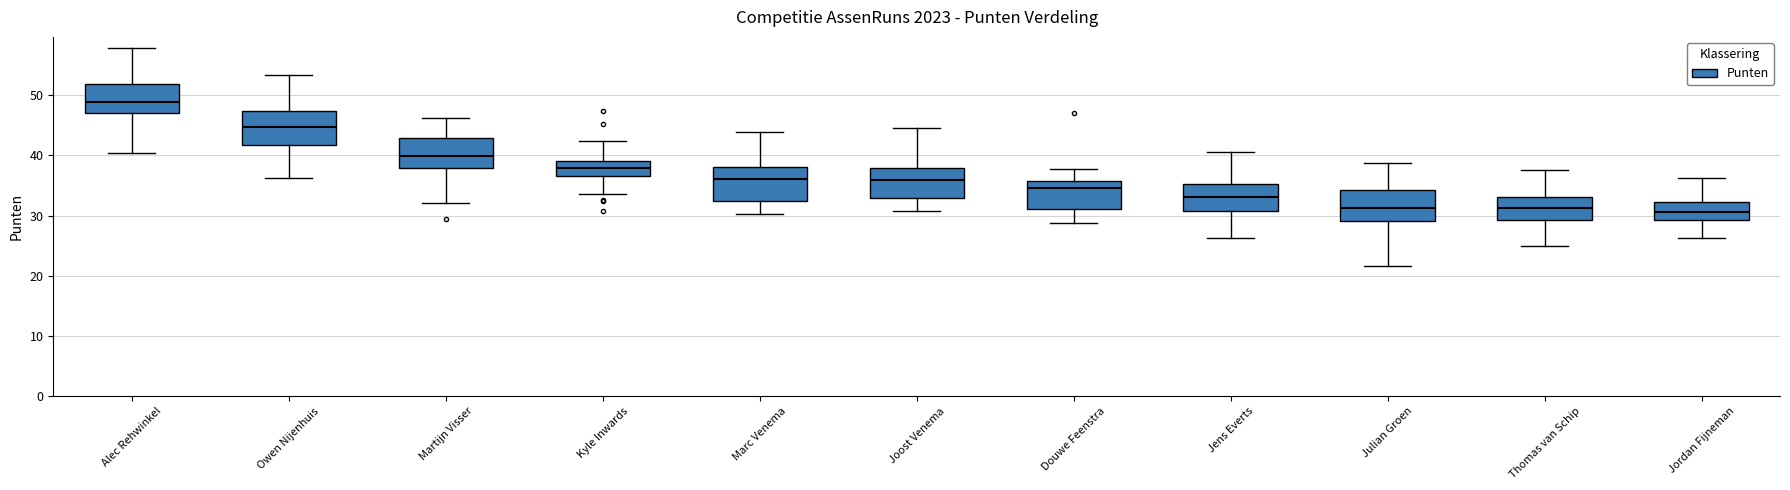

Where is the lower edge of the box for Jordan Fijneman on the y-axis? The values are not printed on the chart, so give them approximately, as read against the axis.

29